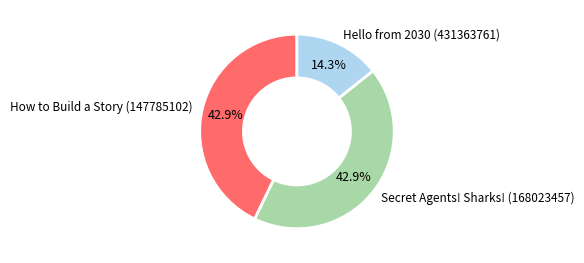

What percentage is the How to Build a Story (147785102) slice, to the nearest percent?

43%